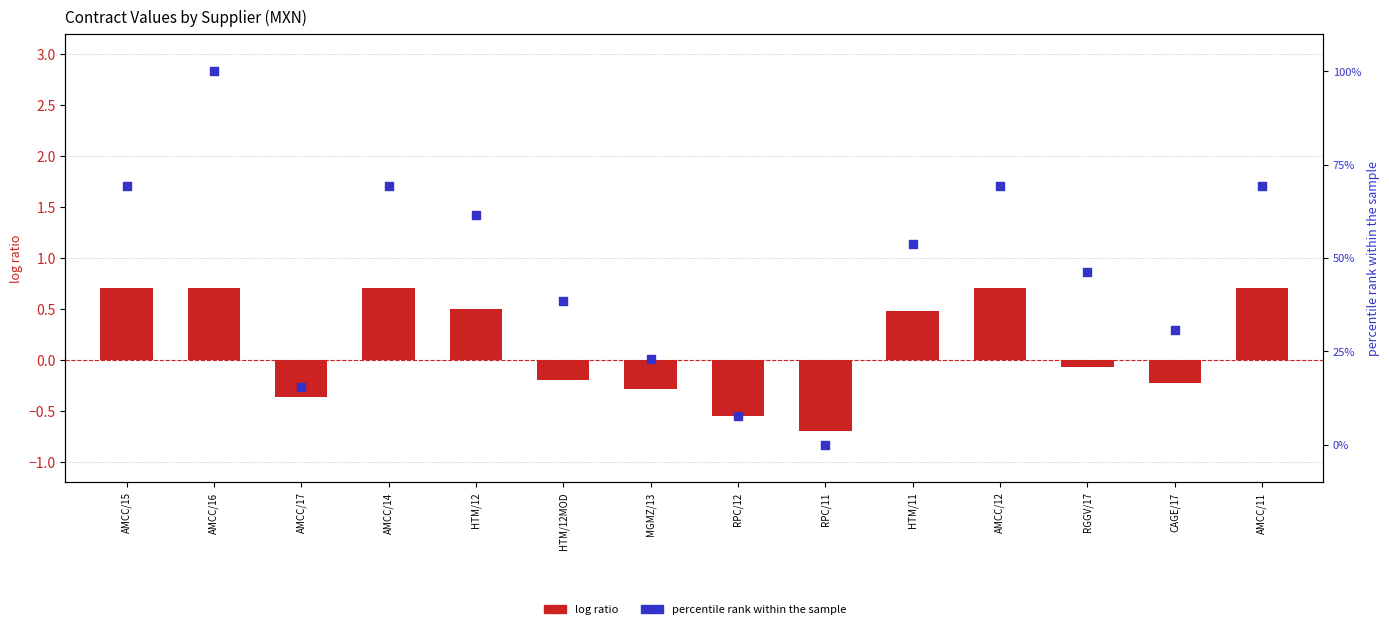

Which series has the largest total across all categories?

percentile rank within the sample